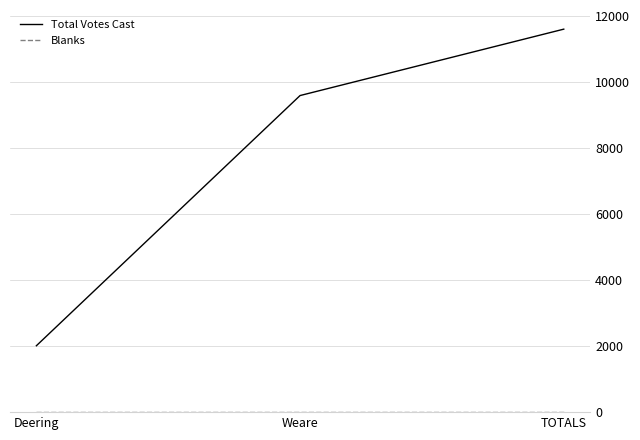

Which series changed the most between Deering and TOTALS?

Total Votes Cast